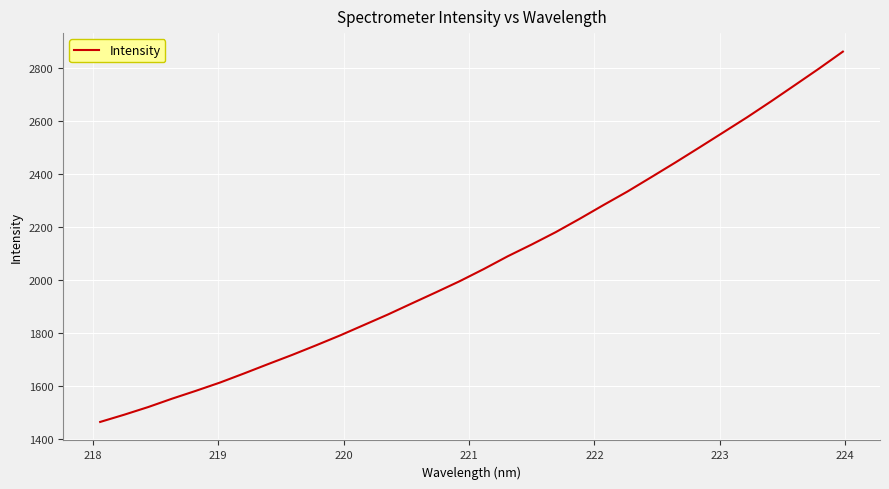

What is the smallest value displayed?

1464.2